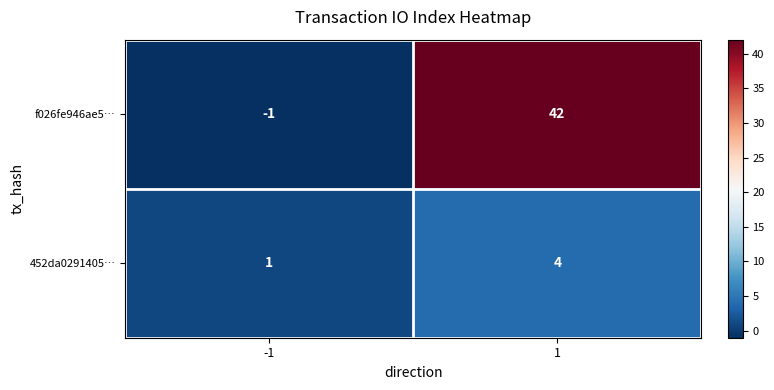

What is the spread (max minus min) of values at 1?

38